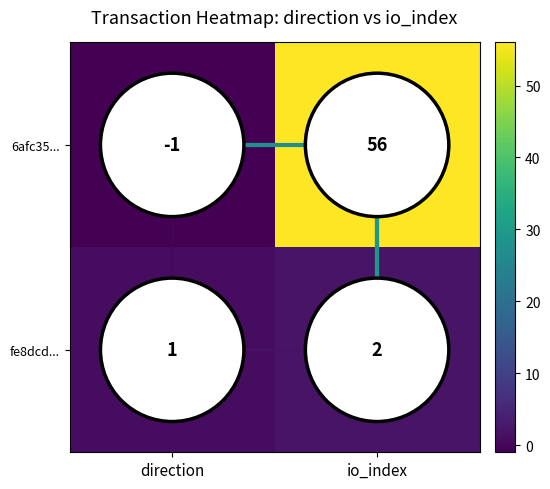

Which series has the largest total across all categories?

6afc35...